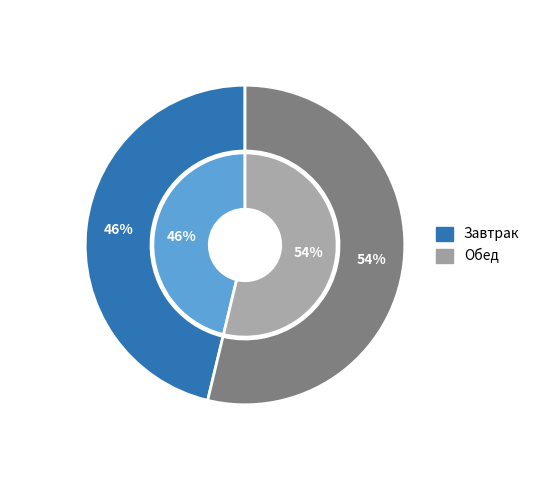

Between Обед and Завтрак, which is larger?

Обед